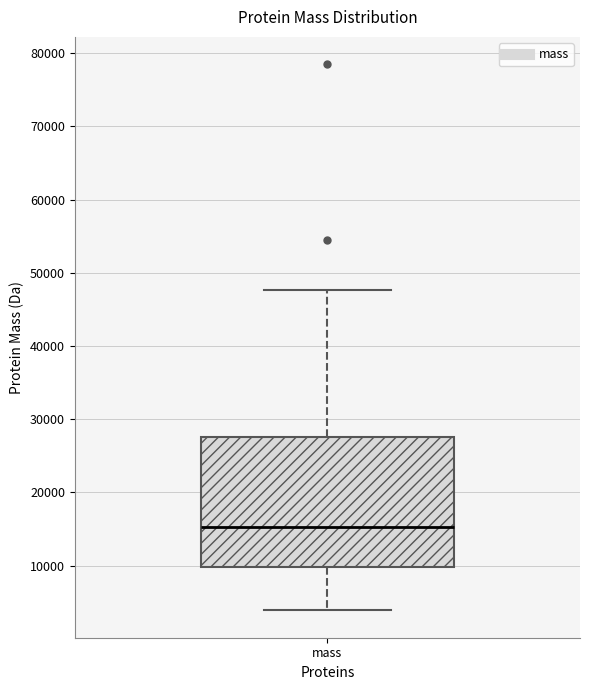

Where does the lower whisker of the box for mass end on the y-axis? The values are not printed on the chart, so give them approximately, as read against the axis.

4000